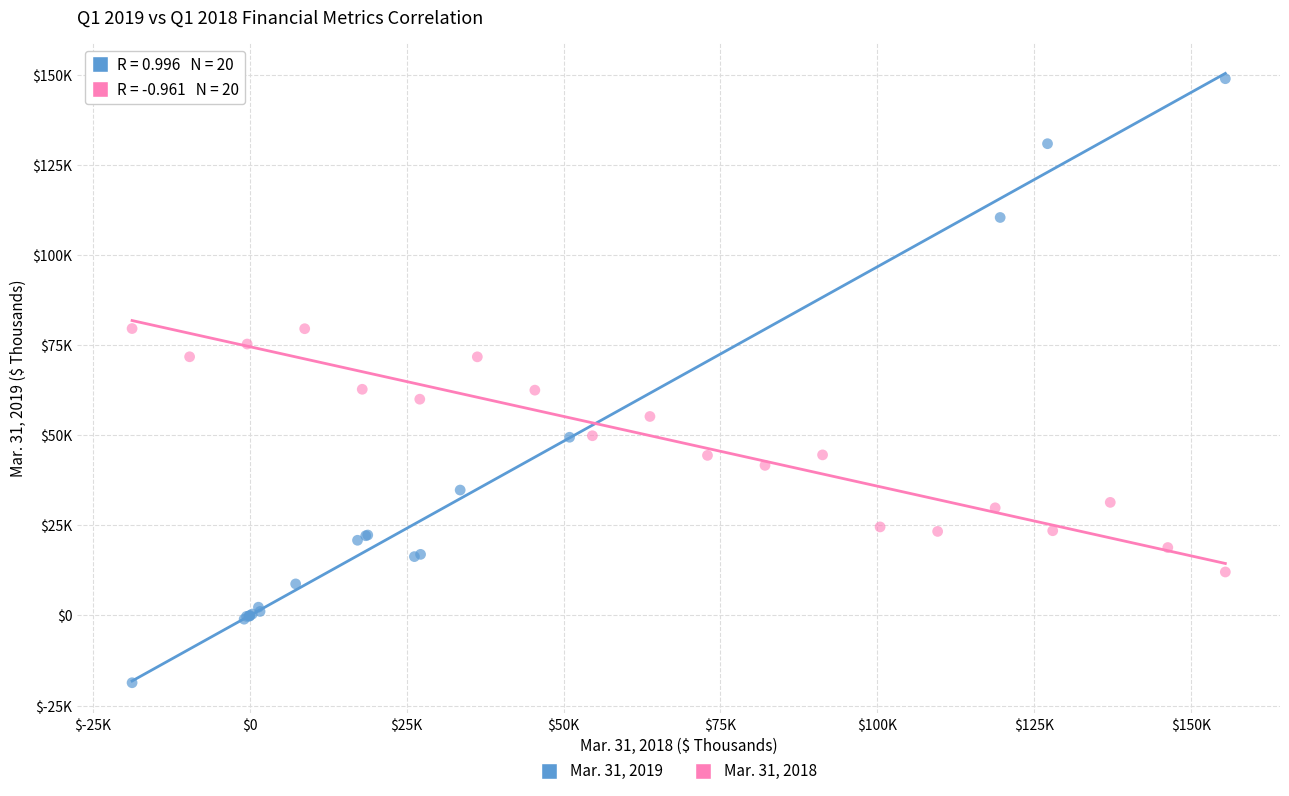

What are all the series names shown in the legend?

Mar. 31, 2019, Mar. 31, 2018